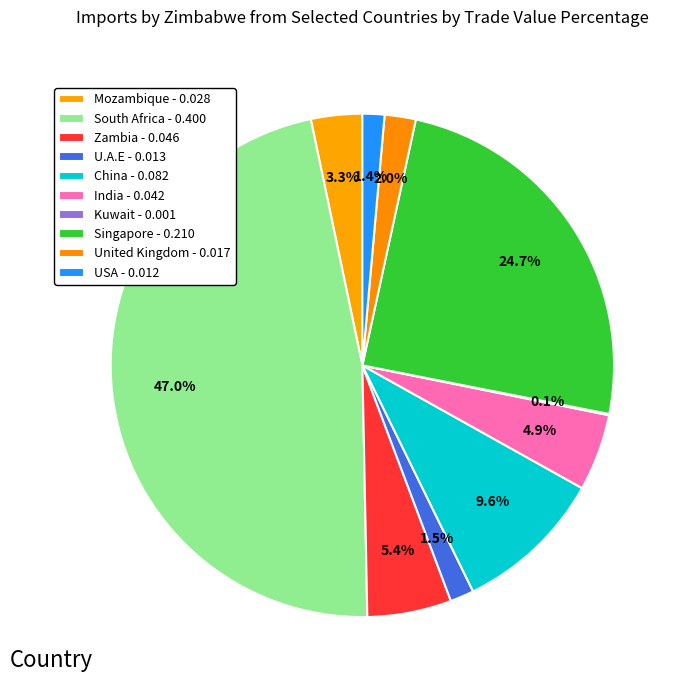

To the nearest percent, what percentage of the pie is India?

5%